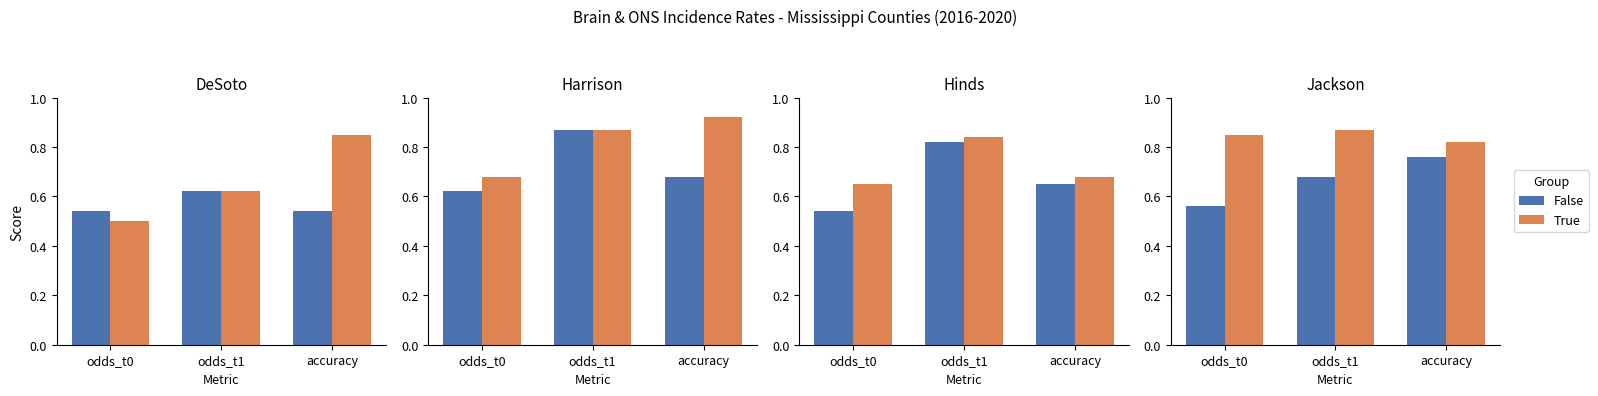

At how many categories does at least one series exceed 0?

3